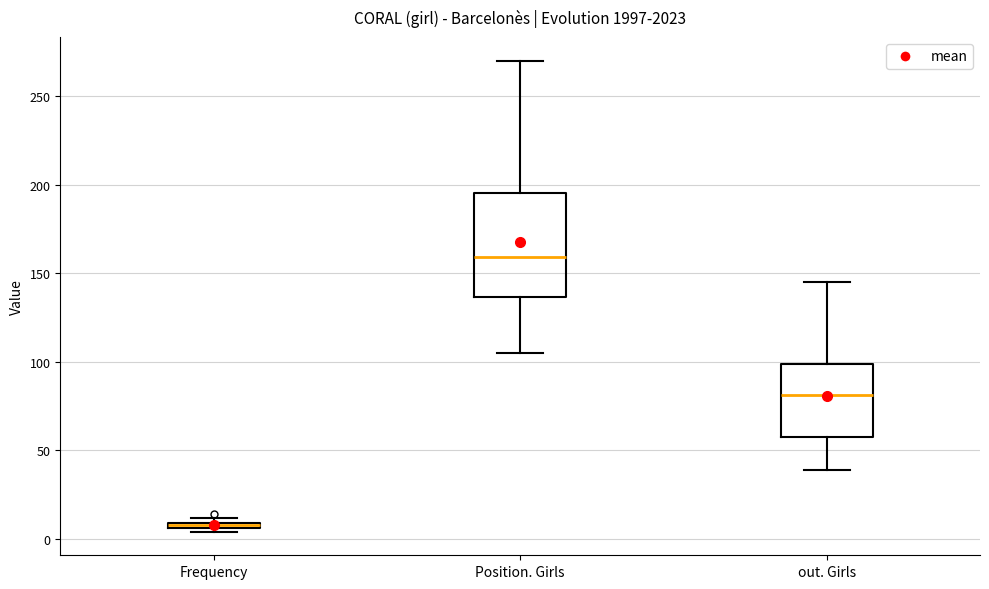

Where is the upper edge of the box for Frequency on the y-axis? The values are not printed on the chart, so give them approximately, as read against the axis.

10